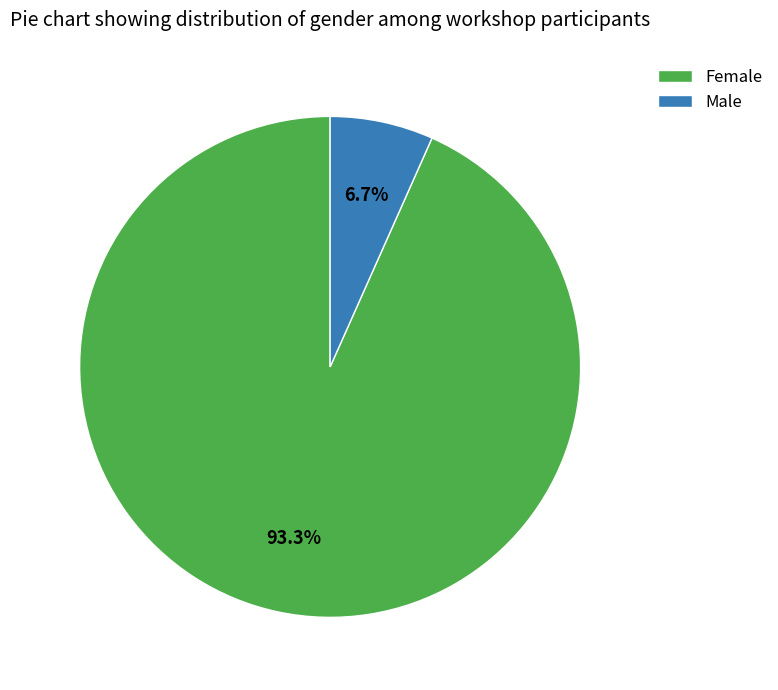

What percentage is the Male slice, to the nearest percent?

7%